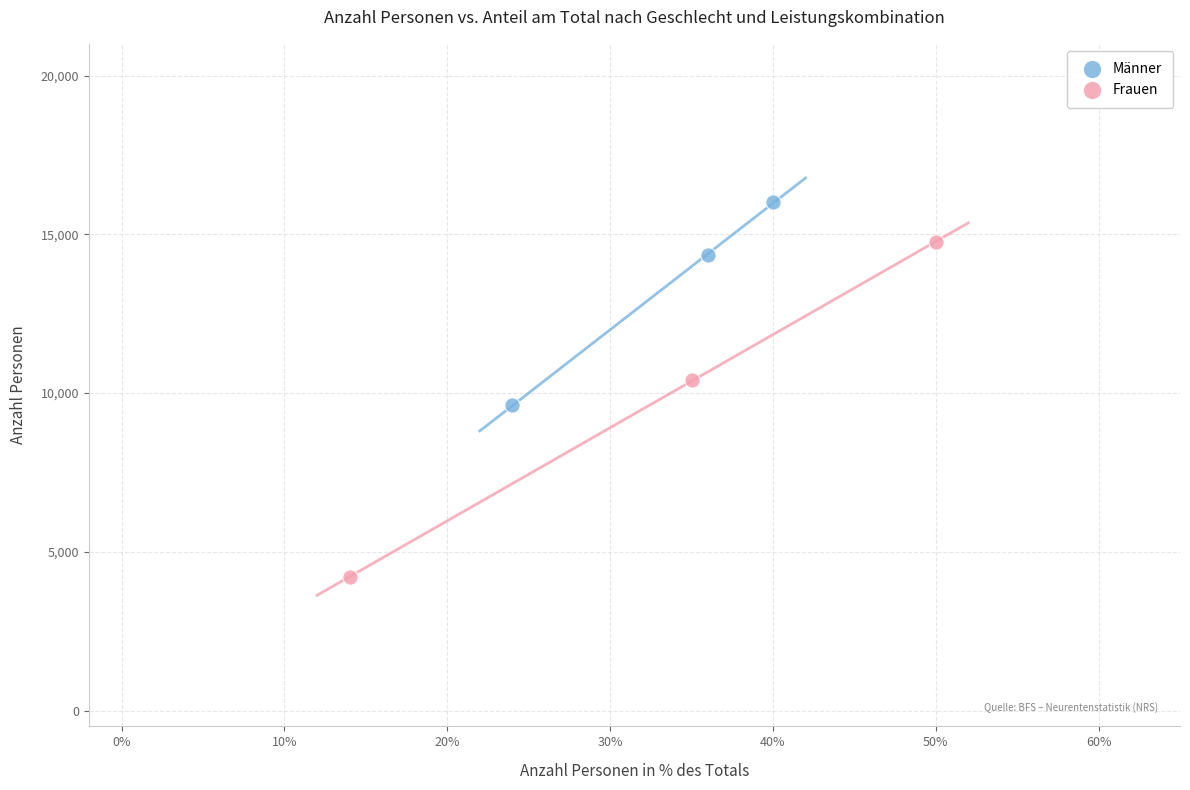

Which series reaches the maximum Y coordinate?

Männer